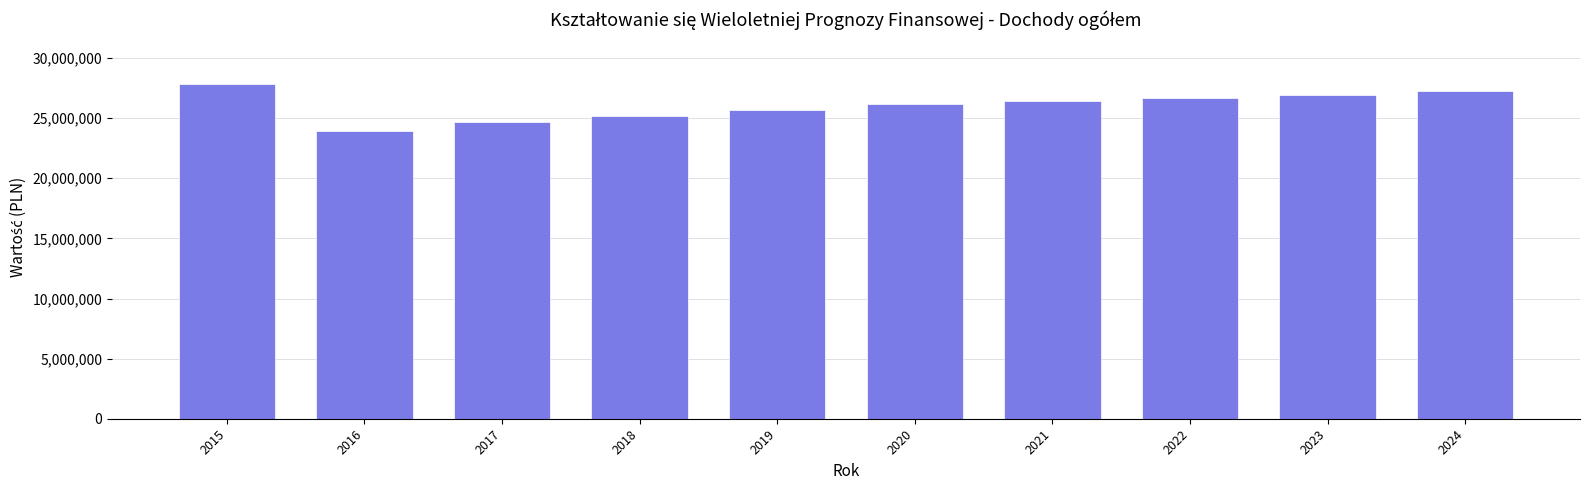

What is the change in value from 2017 to 2021?

+1771000